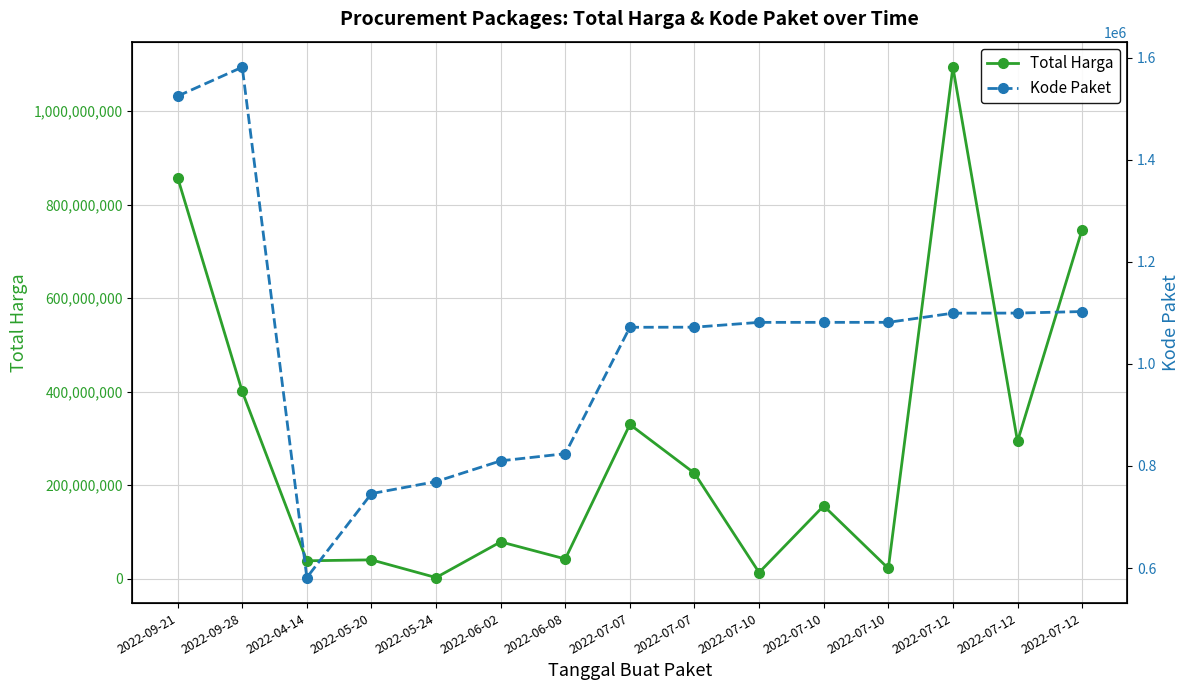

What is the minimum value for Total Harga?

2679000